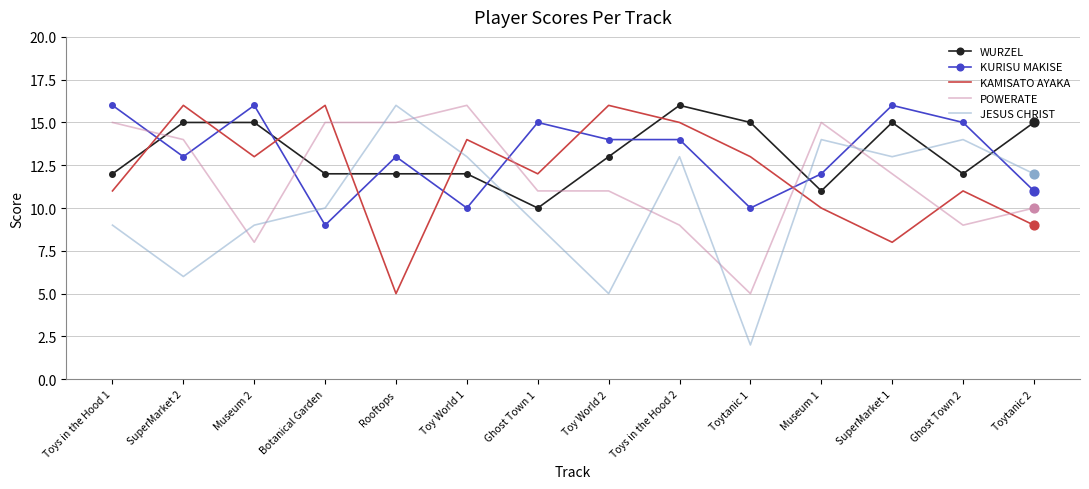

What is the maximum value for KURISU MAKISE?

16